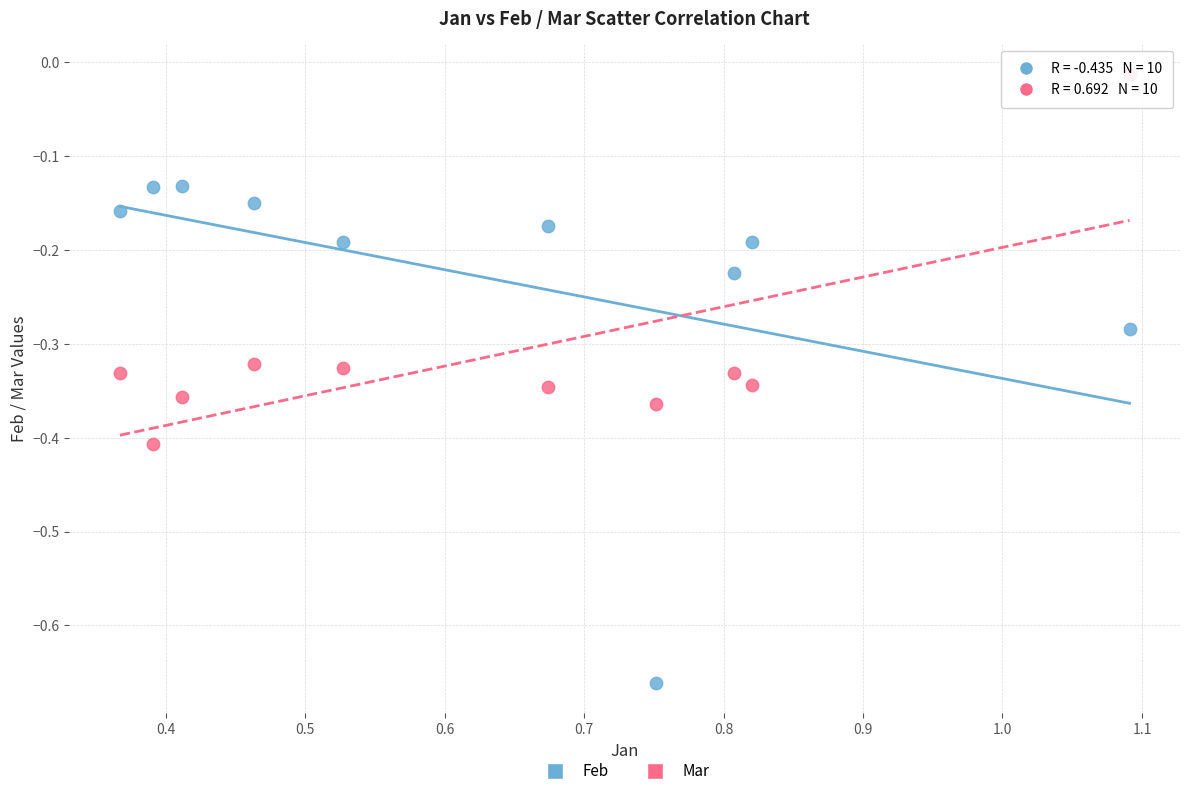

Across all data points, what is the range of Y values (max minus min)?

0.6